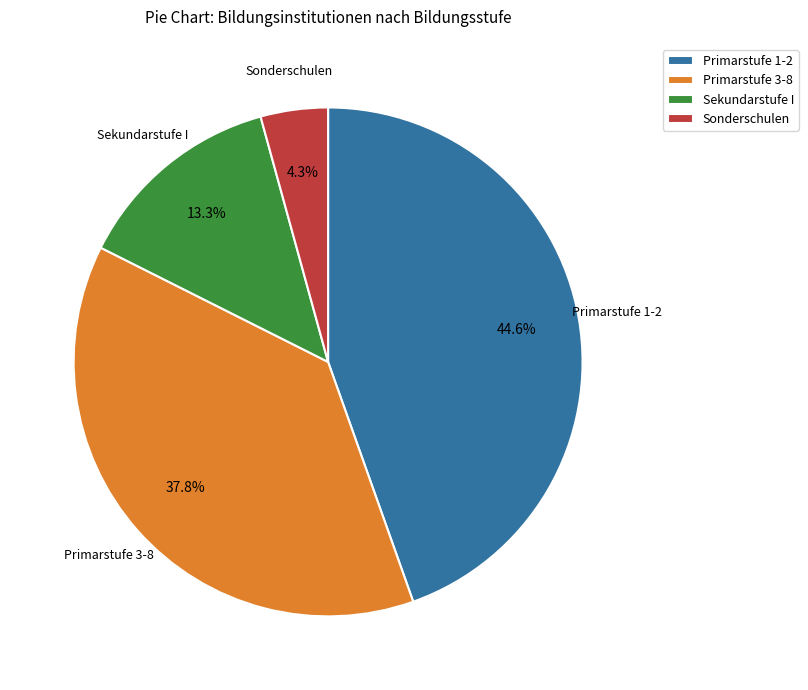

Is the sum of Primarstufe 1-2 and Sekundarstufe I greater than half?

Yes